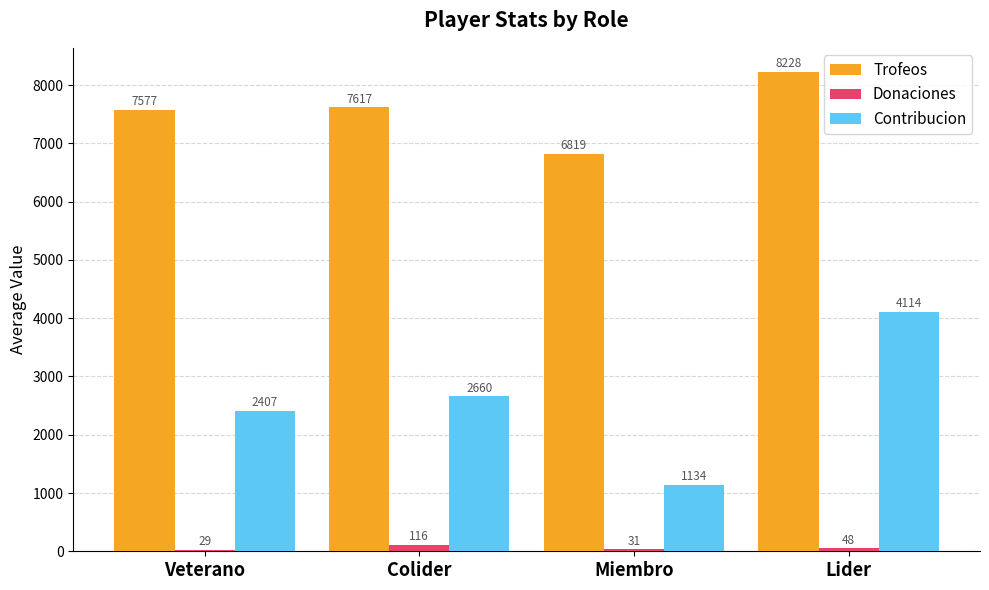

List the series in order of their overall mean, lowest first.

Donaciones, Contribucion, Trofeos